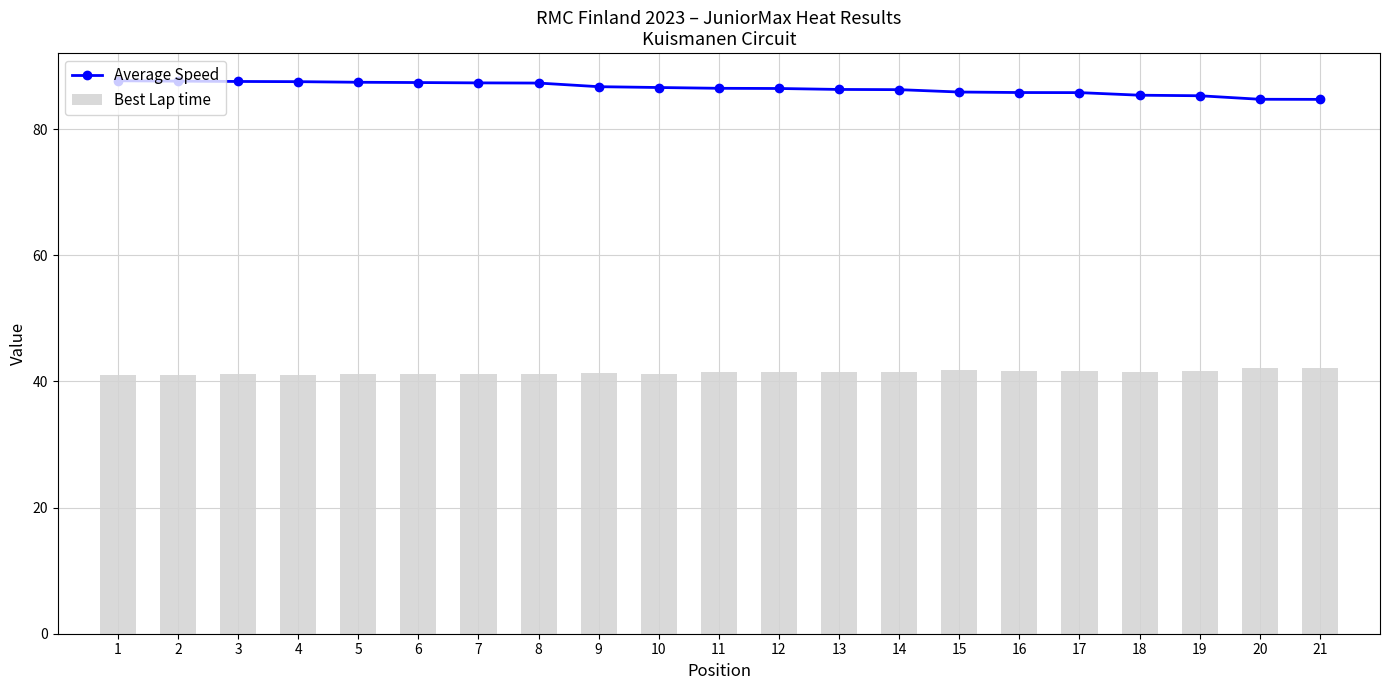

Is it true that Best Lap time equals 41.4 at 9?

True